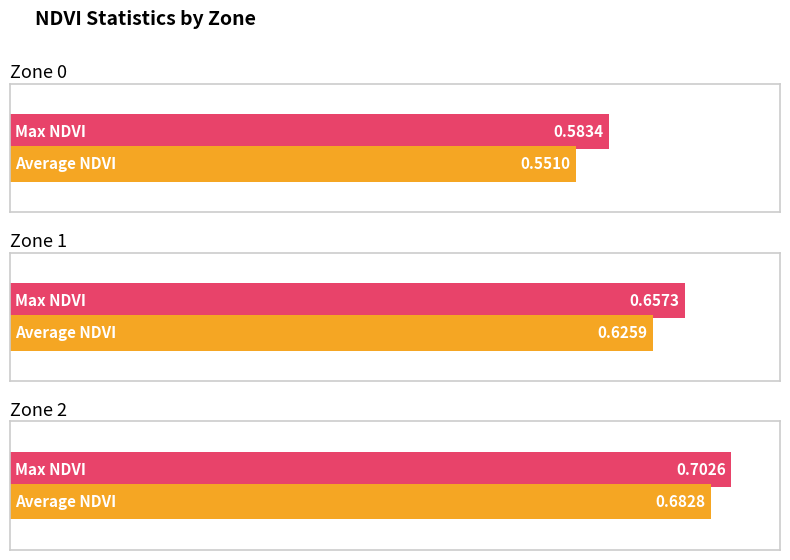

What is the total value across all series at Zone 1?

1.3